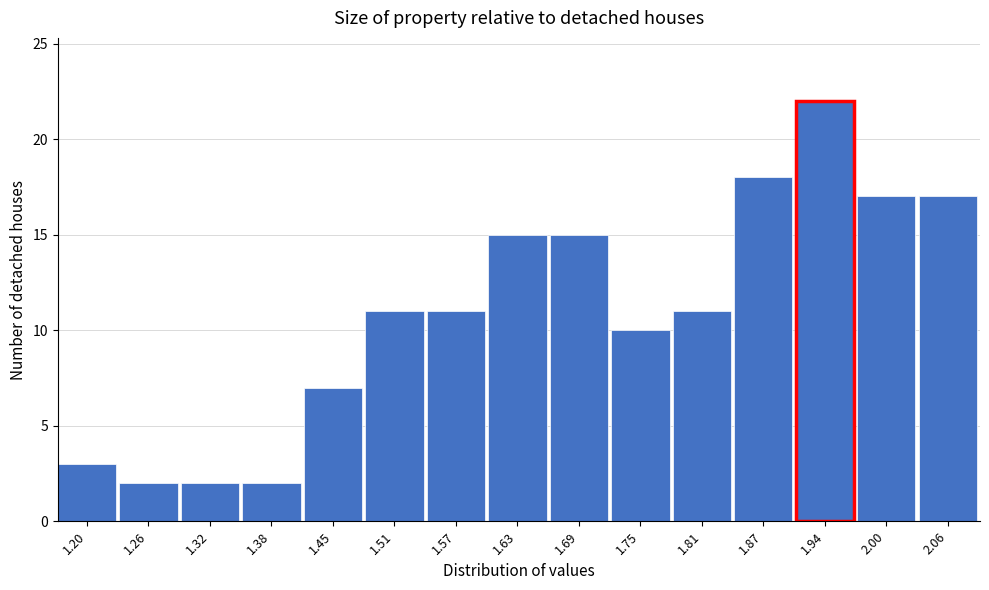

Reading right to left, transcribe all the data shown in this chart.

2.06=17	2.00=17	1.94=22	1.87=18	1.81=11	1.75=10	1.69=15	1.63=15	1.57=11	1.51=11	1.45=7	1.38=2	1.32=2	1.26=2	1.20=3